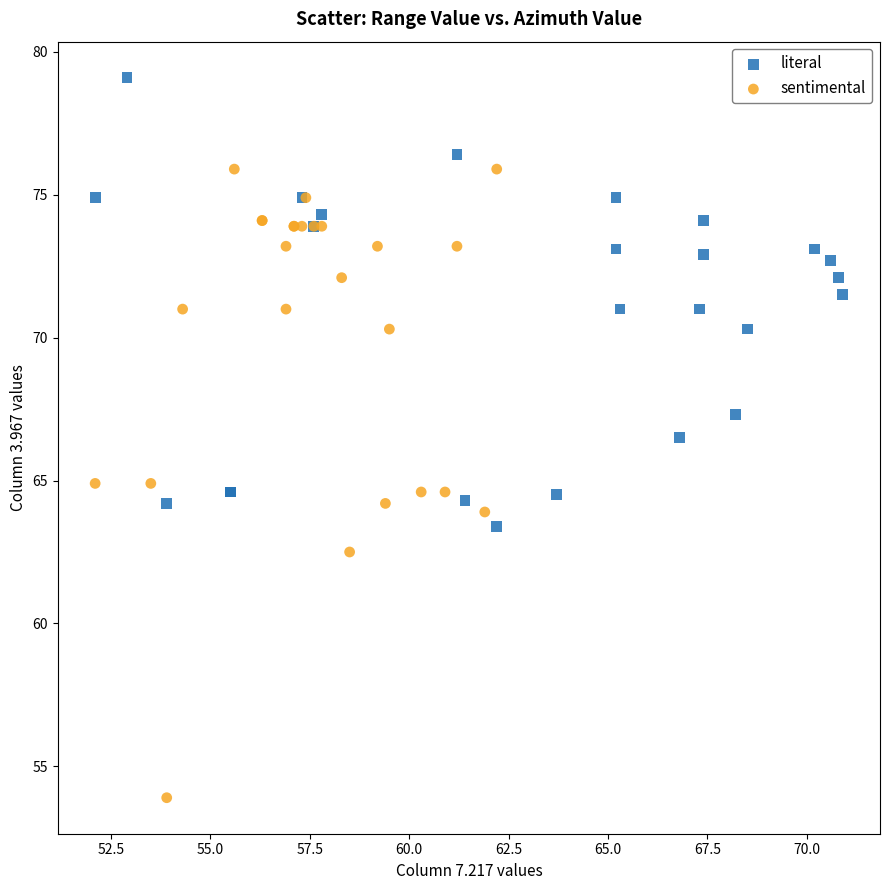

Which series reaches the minimum Y coordinate?

sentimental